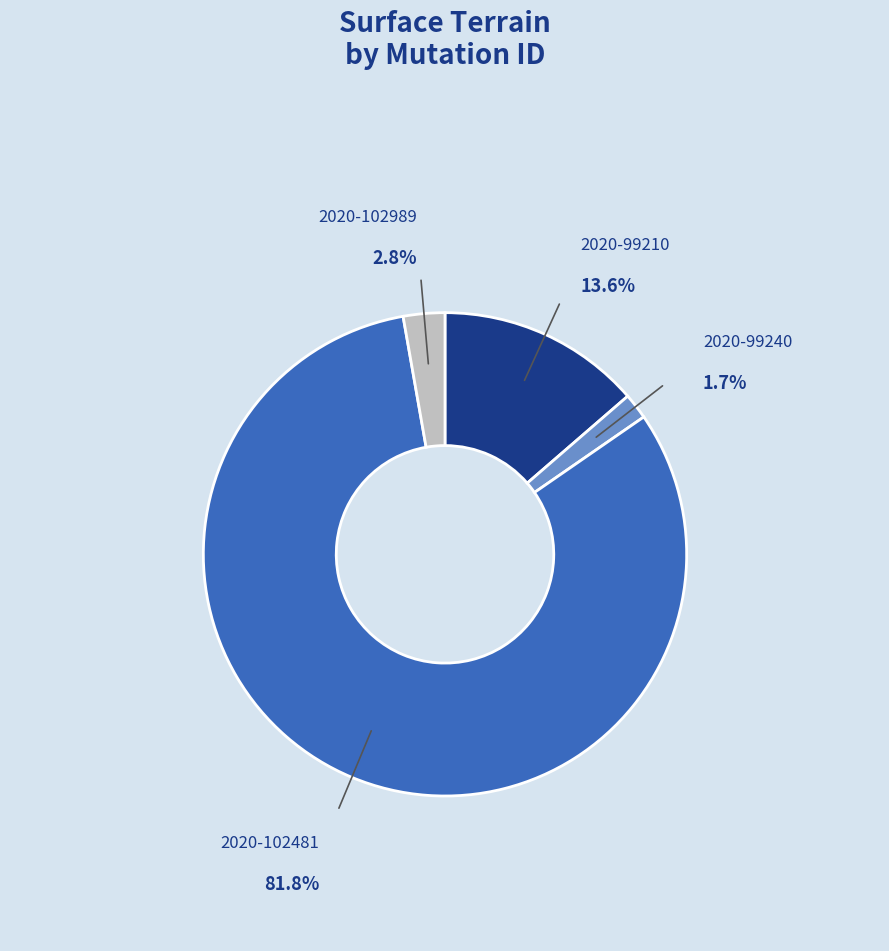

What is the largest slice in the pie chart?

2020-102481